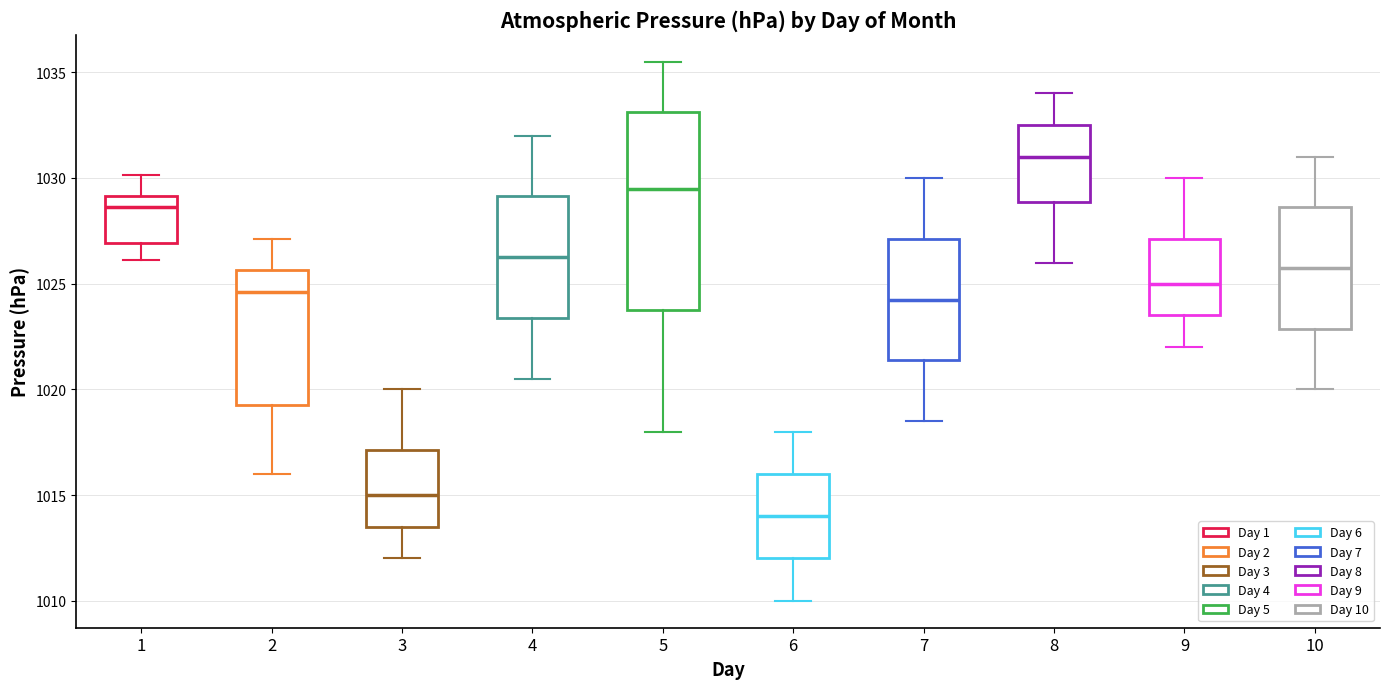

Which box is the tallest, from its lower edge to its upper edge?

5